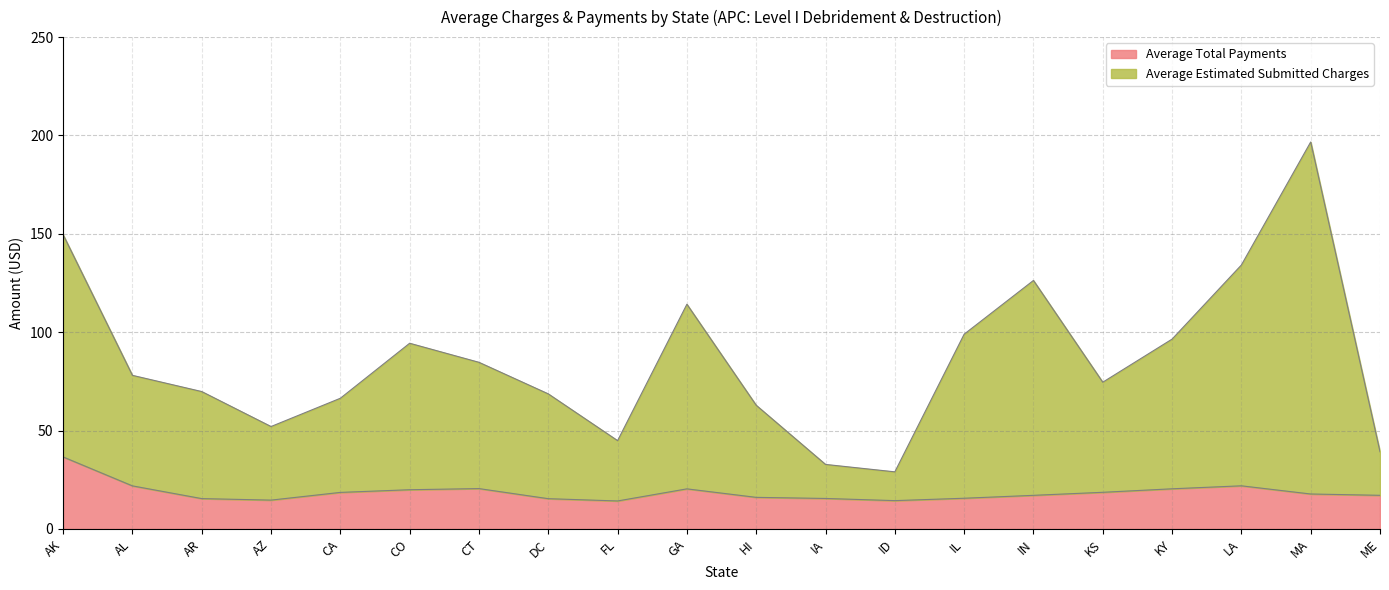

Rank the series at CA from lowest to highest value.

Average Total Payments, Average Estimated Submitted Charges